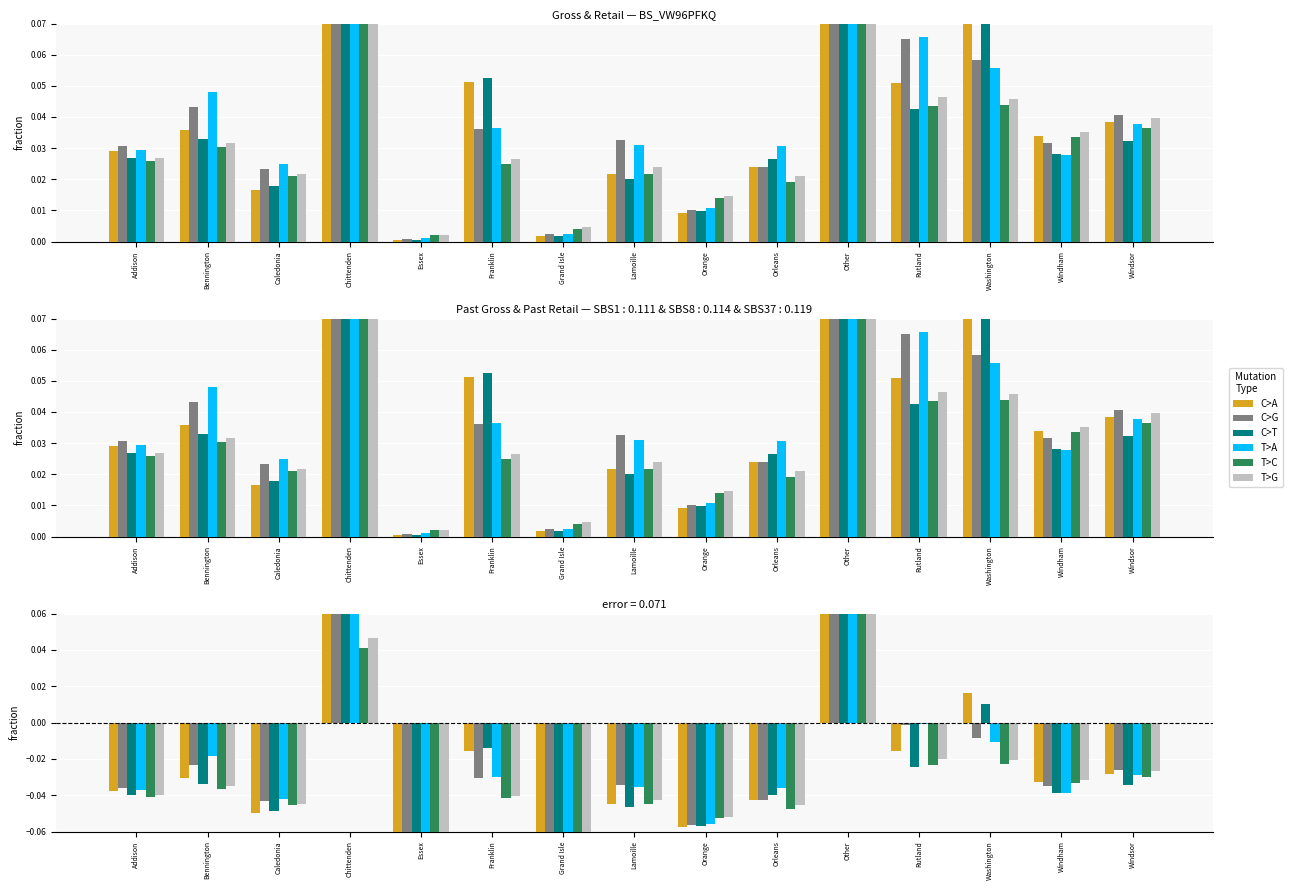

Where does the C>G series first go above 0?

Chittenden